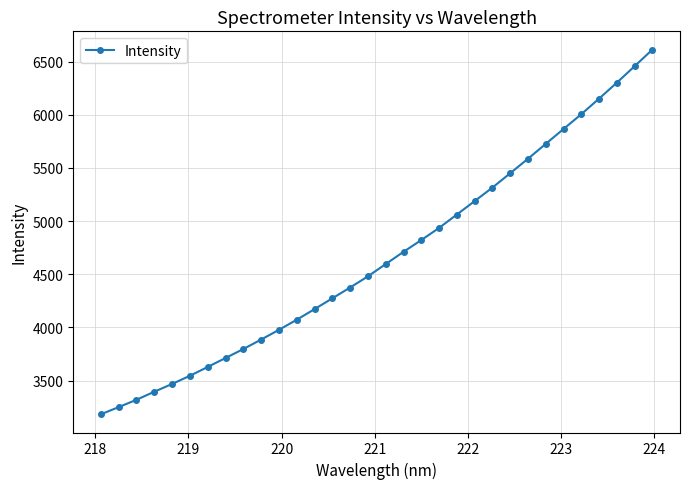

True or false: the data has more than 1 interior local peaks.

False